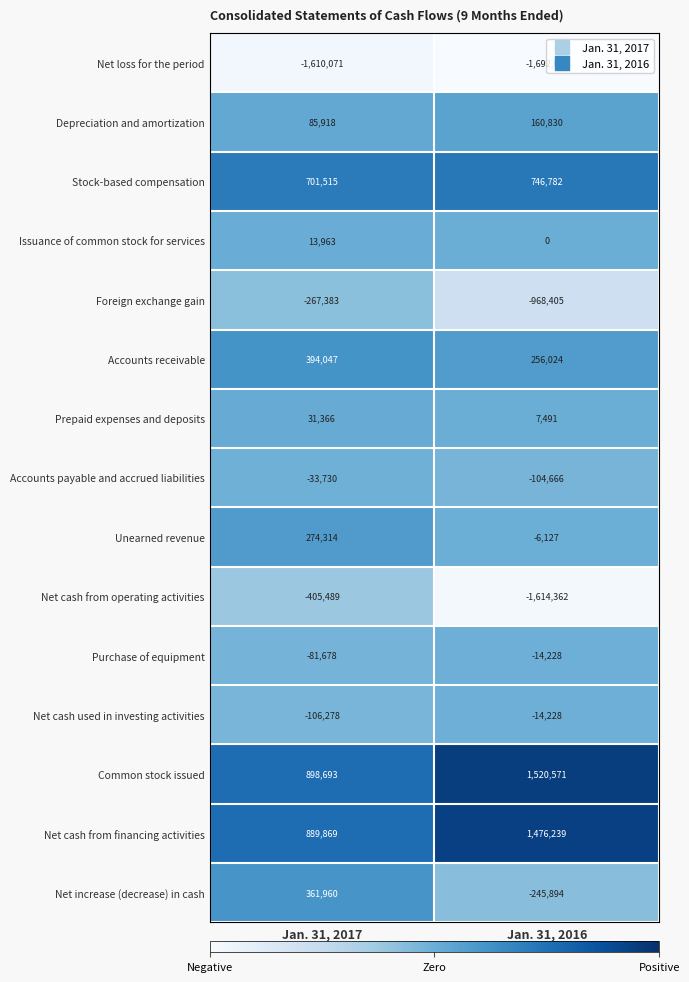

Rank the series at Jan. 31, 2017 from highest to lowest value.

Common stock issued, Net cash from financing activities, Stock-based compensation, Accounts receivable, Net increase (decrease) in cash, Unearned revenue, Depreciation and amortization, Prepaid expenses and deposits, Issuance of common stock for services, Accounts payable and accrued liabilities, Purchase of equipment, Net cash used in investing activities, Foreign exchange gain, Net cash from operating activities, Net loss for the period